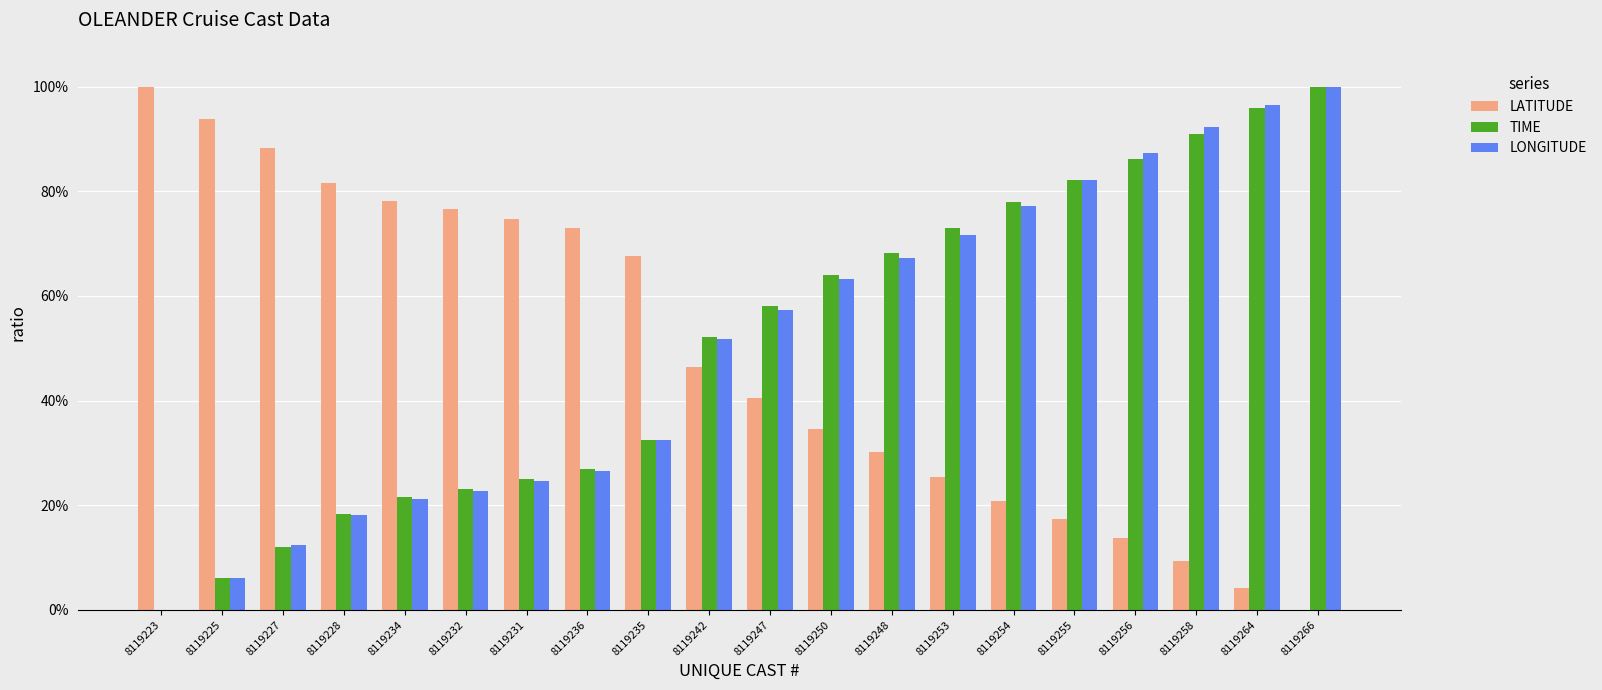

Reading left to right, extract all data points from this chart.

LATITUDE: 8119223=1.0	8119225=0.9	8119227=0.9	8119228=0.8	8119234=0.8	8119232=0.8	8119231=0.7	8119236=0.7	8119235=0.7	8119242=0.5	8119247=0.4	8119250=0.3	8119248=0.3	8119253=0.3	8119254=0.2	8119255=0.2	8119256=0.1	8119258=0.1	8119264=0.0	8119266=0.0
TIME: 8119223=0.0	8119225=0.1	8119227=0.1	8119228=0.2	8119234=0.2	8119232=0.2	8119231=0.3	8119236=0.3	8119235=0.3	8119242=0.5	8119247=0.6	8119250=0.6	8119248=0.7	8119253=0.7	8119254=0.8	8119255=0.8	8119256=0.9	8119258=0.9	8119264=1.0	8119266=1.0
LONGITUDE: 8119223=0.0	8119225=0.1	8119227=0.1	8119228=0.2	8119234=0.2	8119232=0.2	8119231=0.2	8119236=0.3	8119235=0.3	8119242=0.5	8119247=0.6	8119250=0.6	8119248=0.7	8119253=0.7	8119254=0.8	8119255=0.8	8119256=0.9	8119258=0.9	8119264=1.0	8119266=1.0